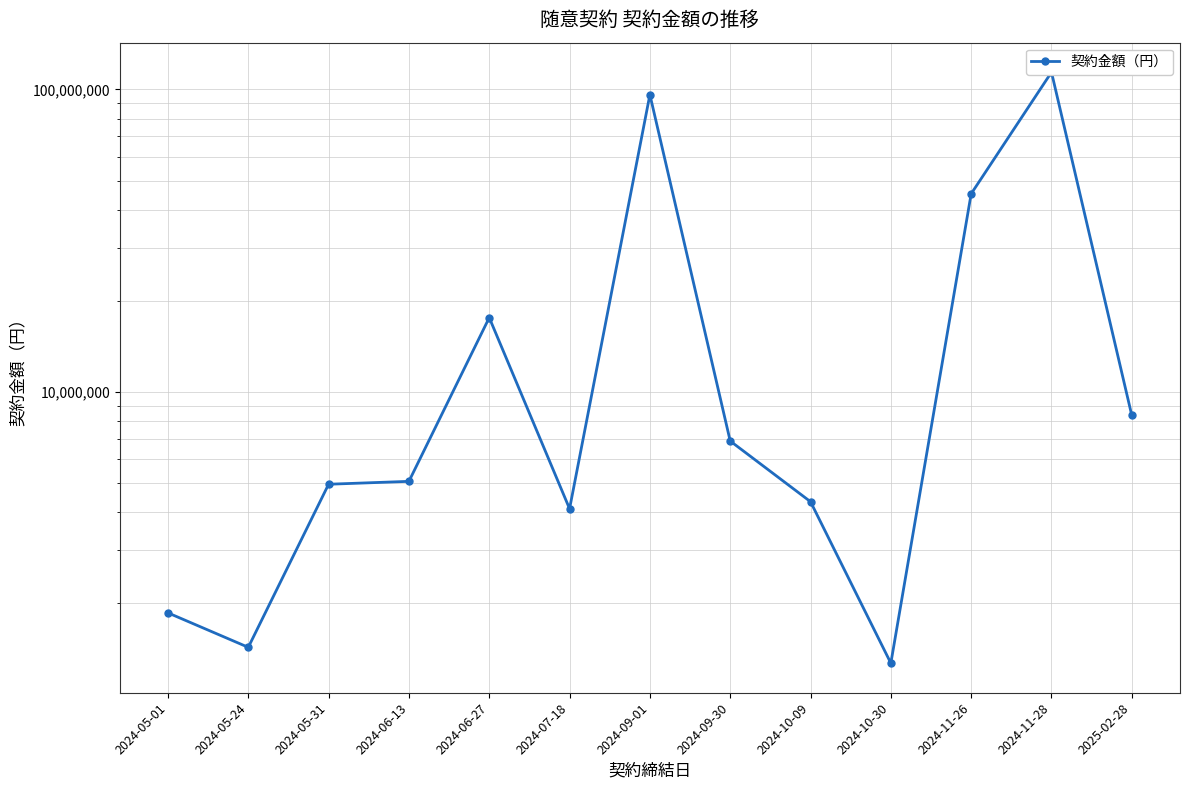

What is the difference between the values at 2024-10-30 and 2024-09-30?

5611320